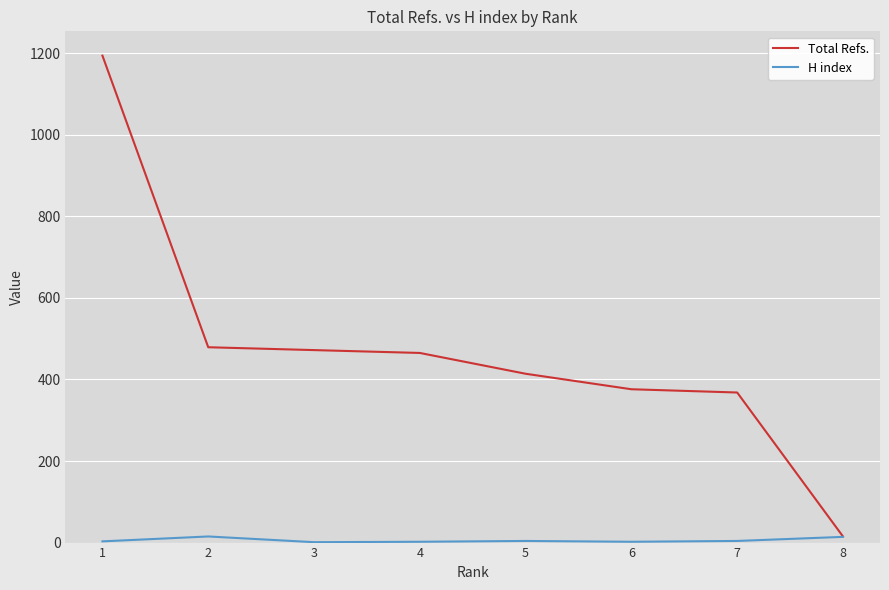

What is the maximum value shown in the chart?

1194